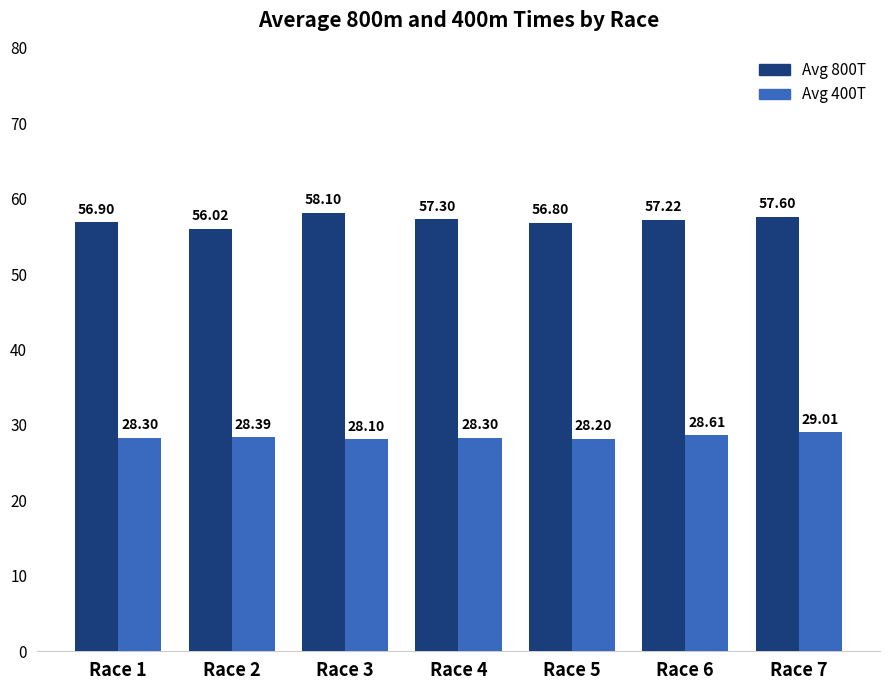

At which label does Avg 800T first exceed 57?

Race 3